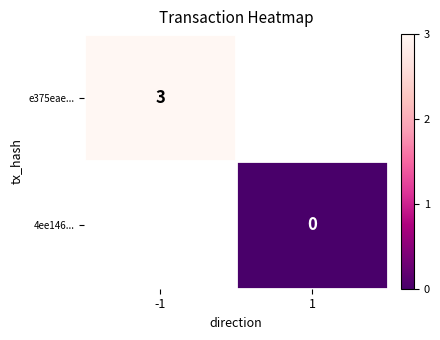

Count the number of data series in this chart.

2